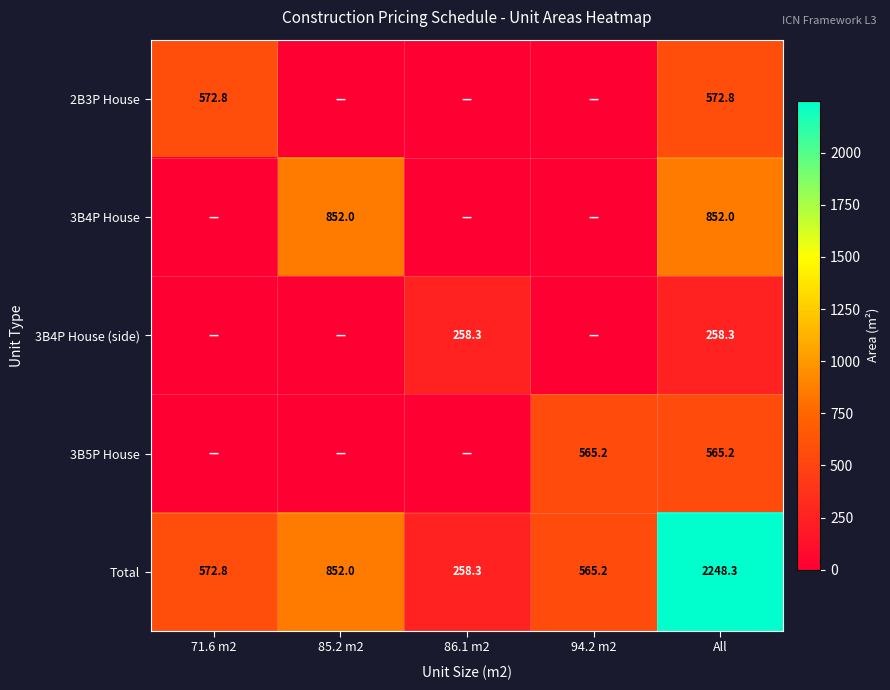

Is it true that Total equals 224.4 at 85.2 m2?

False